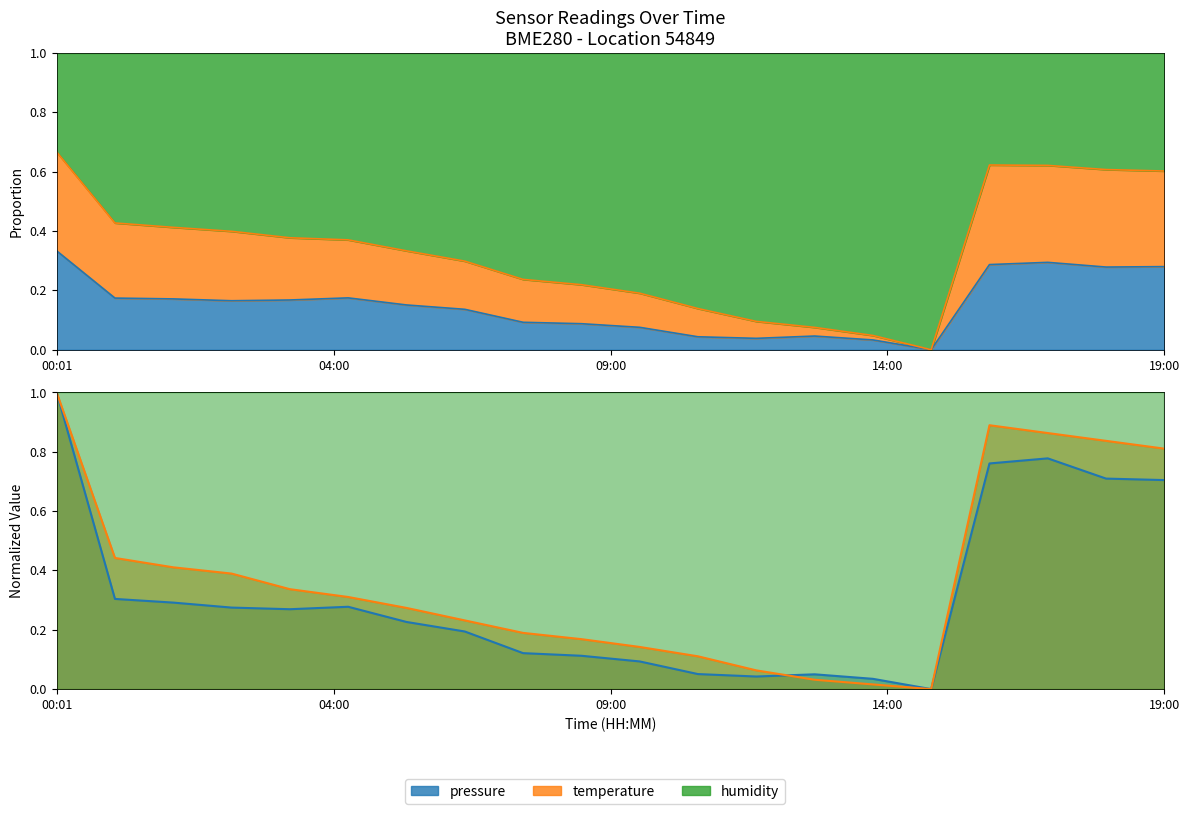

Where do temperature and pressure first cross each other?

12:00 and 13:00